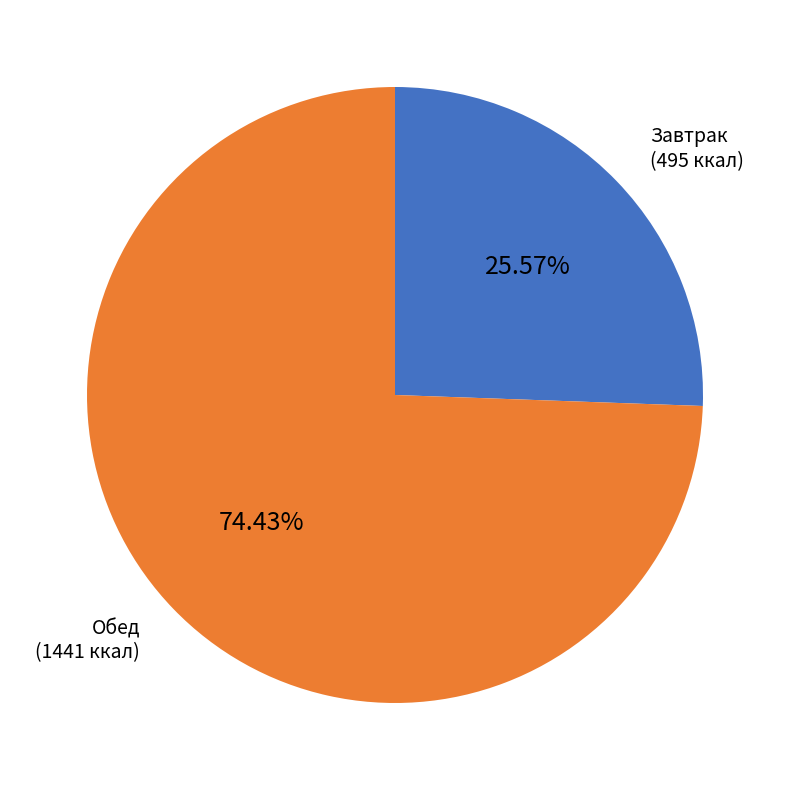

Is there any slice that represents more than half of the pie?

Yes